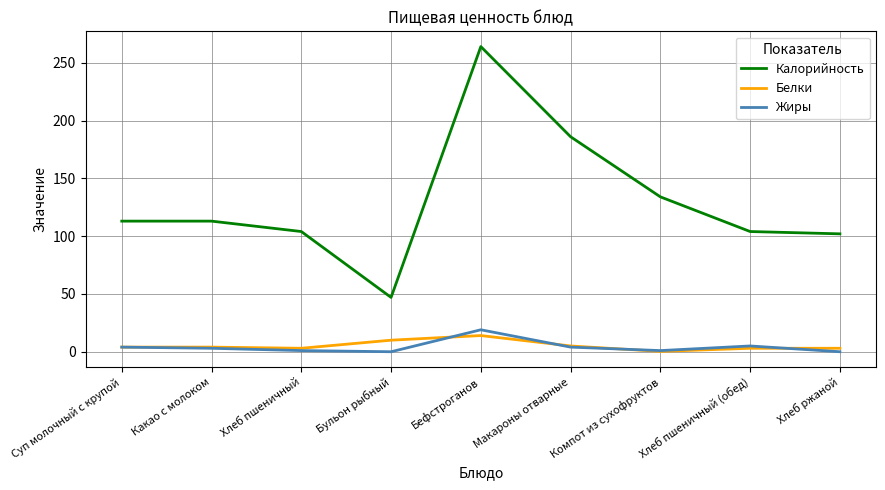

True or false: Жиры and Калорийность intersect in this chart.

False